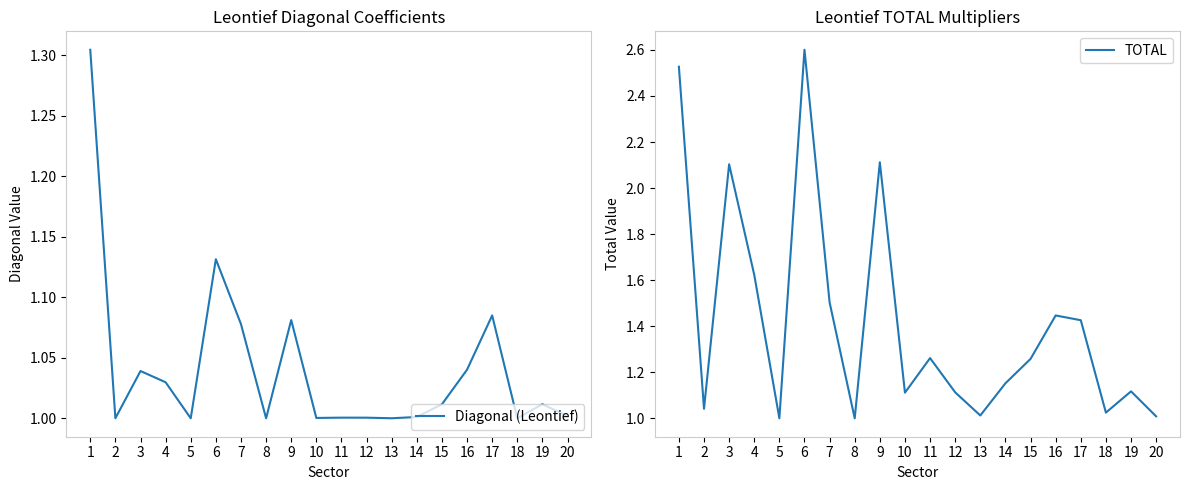

Is it true that TOTAL equals 1.2 at 14?

True